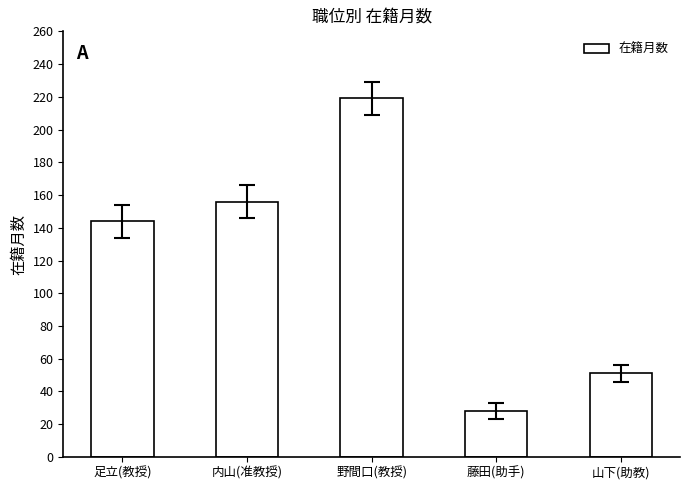

At which label is the value closest to 123?

足立(教授)